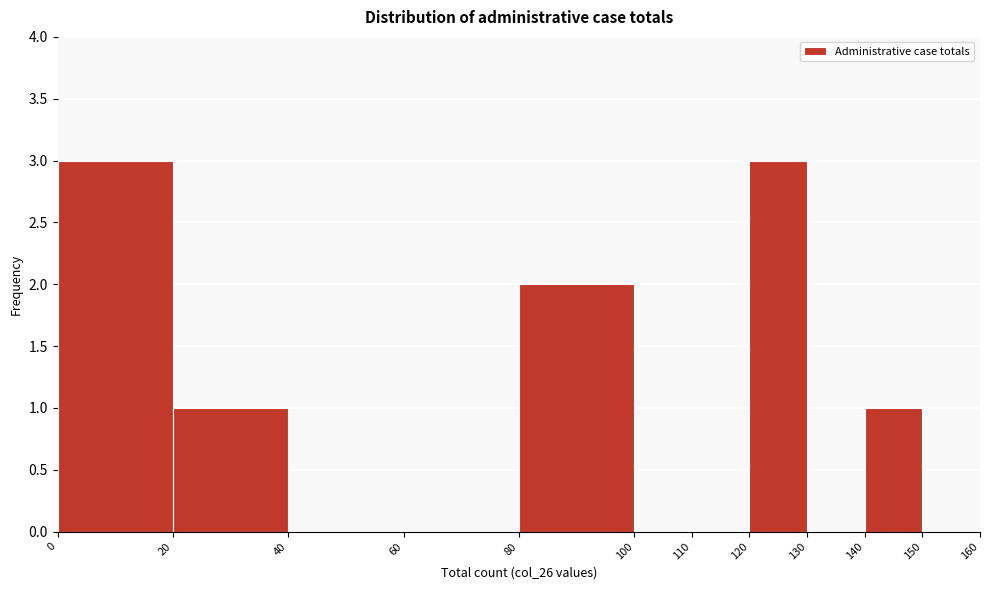

What is the height of the bar covering 140 to 150 on the x-axis? The values are not printed on the chart, so give them approximately, as read against the axis.

1